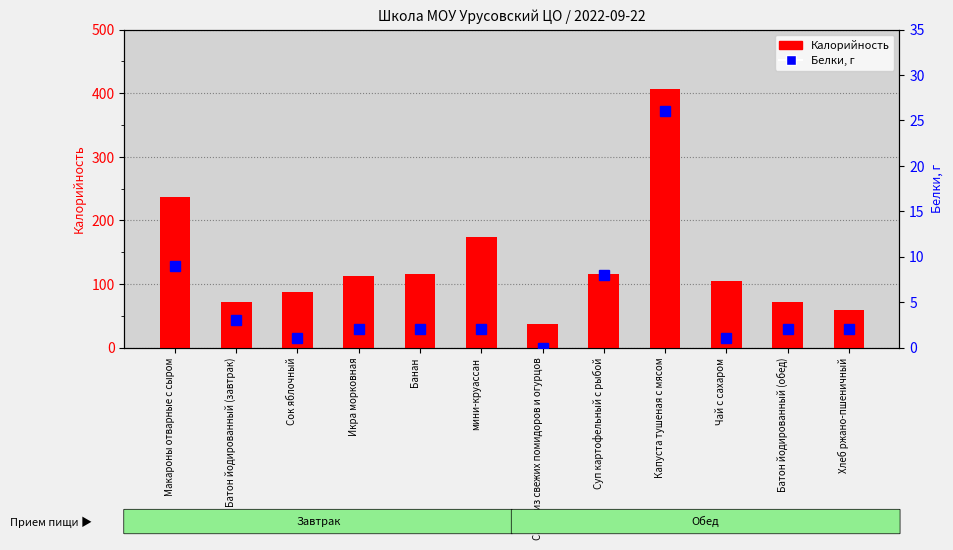

Rank the series at Хлеб ржано-пшеничный from lowest to highest value.

Белки, Калорийность